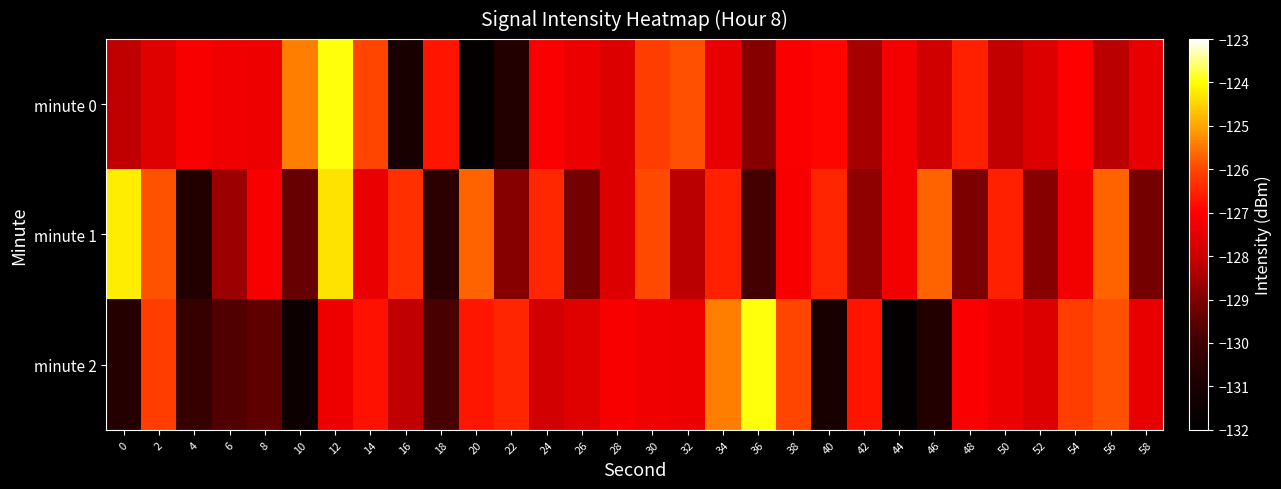

Reading right to left, transcribe all the data shown in this chart.

minute 0: 58=-127.5	56=-128.2	54=-127.0	52=-127.7	50=-128.1	48=-126.5	46=-127.9	44=-127.2	42=-128.5	40=-126.9	38=-127.1	36=-128.9	34=-127.4	32=-125.9	30=-126.1	28=-127.7	26=-127.3	24=-127.1	22=-130.8	20=-131.8	18=-126.7	16=-131.0	14=-126.0	12=-124.0	10=-125.4	8=-127.3	6=-127.3	4=-127.1	2=-127.6	0=-128.1
minute 1: 58=-129.1	56=-125.7	54=-127.2	52=-128.9	50=-126.5	48=-129.0	46=-125.7	44=-127.2	42=-128.8	40=-126.5	38=-127.1	36=-129.9	34=-126.5	32=-128.2	30=-126.0	28=-127.7	26=-129.1	24=-126.4	22=-128.9	20=-125.7	18=-130.5	16=-126.3	14=-127.4	12=-124.3	10=-129.3	8=-127.1	6=-128.6	4=-130.7	2=-125.9	0=-124.2
minute 2: 58=-127.4	56=-125.9	54=-126.1	52=-127.7	50=-127.3	48=-127.1	46=-130.8	44=-131.8	42=-126.7	40=-131.0	38=-126.0	36=-124.0	34=-125.4	32=-127.3	30=-127.3	28=-127.1	26=-127.6	24=-127.9	22=-126.5	20=-126.7	18=-129.8	16=-128.1	14=-126.8	12=-127.3	10=-131.5	8=-129.5	6=-129.7	4=-130.1	2=-126.1	0=-130.7